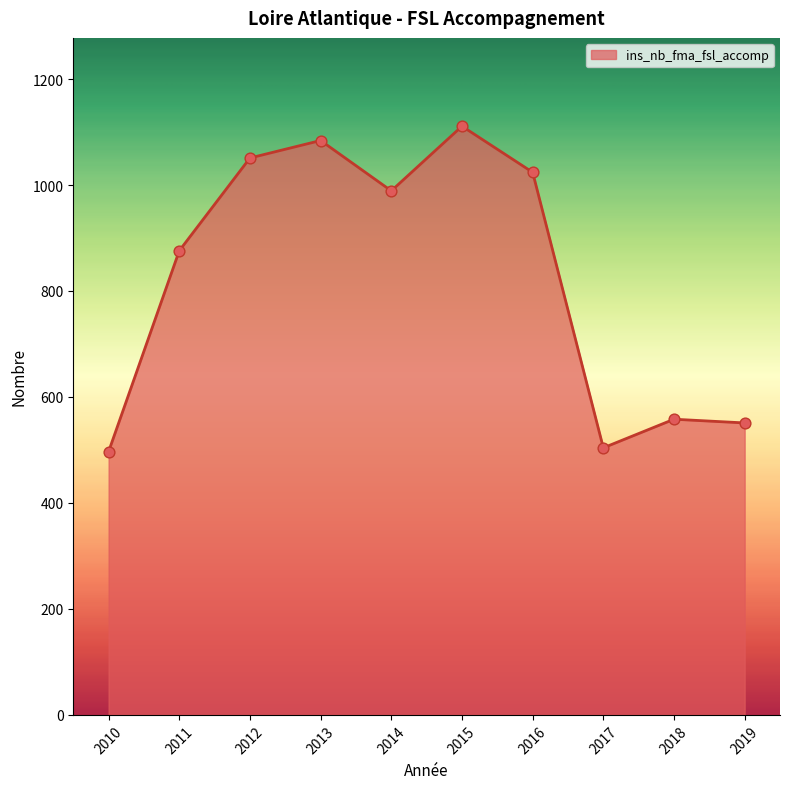

Approximately how many times larger is the value at 2012 compared to 2015?

0.9